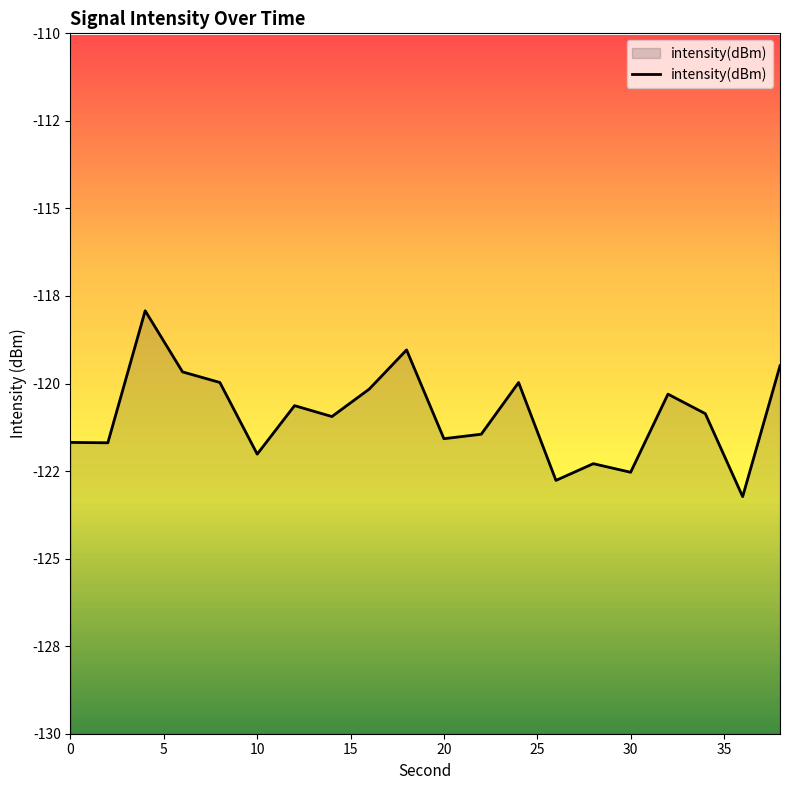

How many series are shown in this chart?

1